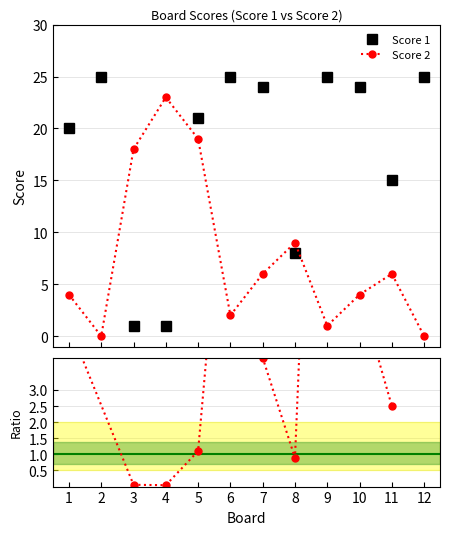

How many lines are shown in the chart?

2